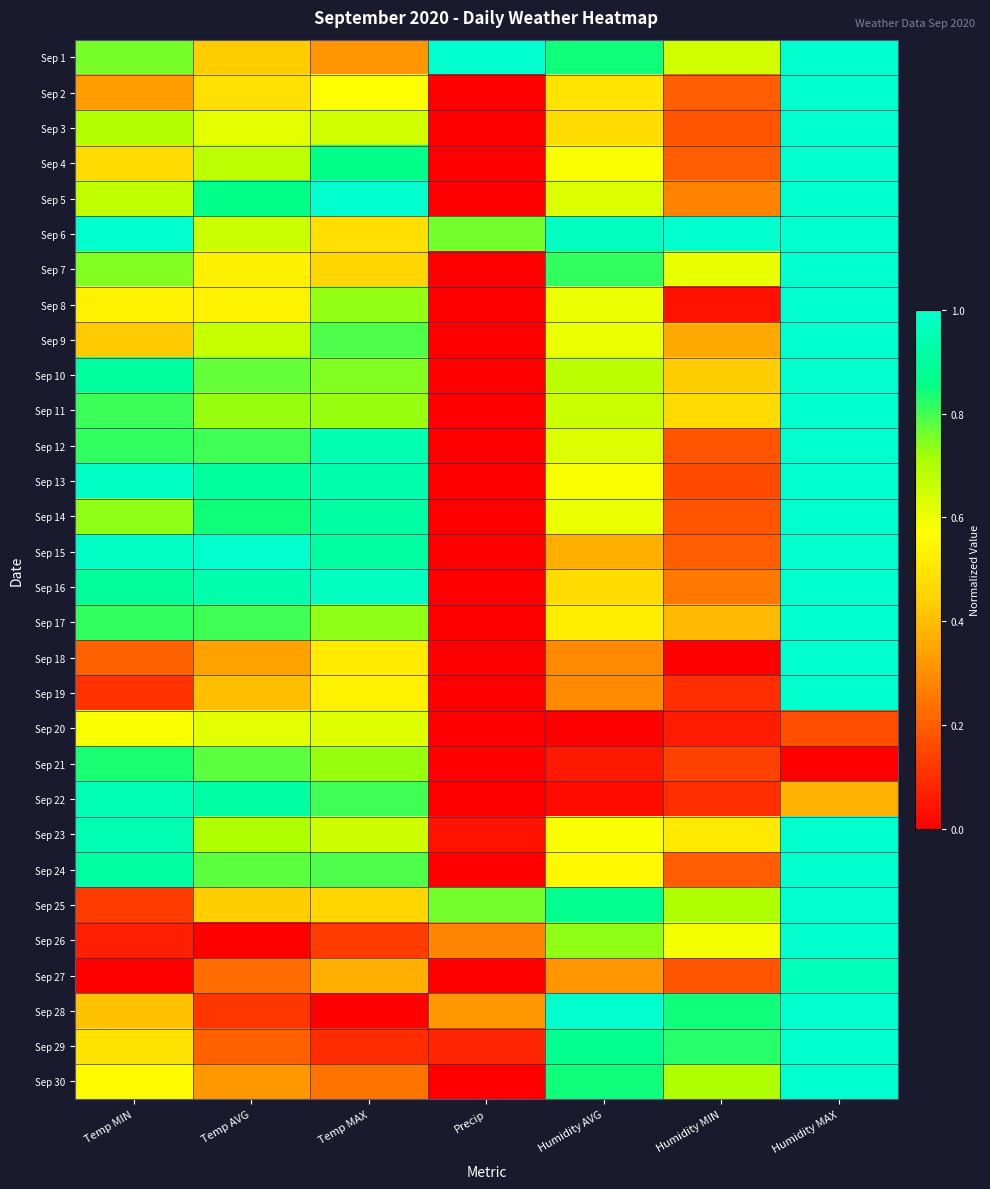

Reading left to right, what are all the values shown in this chart?

Sep 1: Temp MIN=0.8	Temp AVG=0.4	Temp MAX=0.3	Precip=1.0	Humidity AVG=0.8	Humidity MIN=0.6	Humidity MAX=1.0
Sep 2: Temp MIN=0.3	Temp AVG=0.5	Temp MAX=0.6	Precip=0.0	Humidity AVG=0.5	Humidity MIN=0.2	Humidity MAX=1.0
Sep 3: Temp MIN=0.7	Temp AVG=0.6	Temp MAX=0.6	Precip=0.0	Humidity AVG=0.5	Humidity MIN=0.2	Humidity MAX=1.0
Sep 4: Temp MIN=0.5	Temp AVG=0.7	Temp MAX=0.9	Precip=0.0	Humidity AVG=0.6	Humidity MIN=0.2	Humidity MAX=1.0
Sep 5: Temp MIN=0.7	Temp AVG=0.9	Temp MAX=1.0	Precip=0.0	Humidity AVG=0.6	Humidity MIN=0.3	Humidity MAX=1.0
Sep 6: Temp MIN=1.0	Temp AVG=0.7	Temp MAX=0.5	Precip=0.8	Humidity AVG=1.0	Humidity MIN=1.0	Humidity MAX=1.0
Sep 7: Temp MIN=0.7	Temp AVG=0.5	Temp MAX=0.5	Precip=0.0	Humidity AVG=0.8	Humidity MIN=0.6	Humidity MAX=1.0
Sep 8: Temp MIN=0.5	Temp AVG=0.5	Temp MAX=0.7	Precip=0.0	Humidity AVG=0.6	Humidity MIN=0.0	Humidity MAX=1.0
Sep 9: Temp MIN=0.4	Temp AVG=0.7	Temp MAX=0.8	Precip=0.0	Humidity AVG=0.6	Humidity MIN=0.4	Humidity MAX=1.0
Sep 10: Temp MIN=0.9	Temp AVG=0.8	Temp MAX=0.7	Precip=0.0	Humidity AVG=0.7	Humidity MIN=0.4	Humidity MAX=1.0
Sep 11: Temp MIN=0.8	Temp AVG=0.7	Temp MAX=0.7	Precip=0.0	Humidity AVG=0.7	Humidity MIN=0.5	Humidity MAX=1.0
Sep 12: Temp MIN=0.8	Temp AVG=0.8	Temp MAX=0.9	Precip=0.0	Humidity AVG=0.6	Humidity MIN=0.2	Humidity MAX=1.0
Sep 13: Temp MIN=1.0	Temp AVG=0.9	Temp MAX=0.9	Precip=0.0	Humidity AVG=0.6	Humidity MIN=0.2	Humidity MAX=1.0
Sep 14: Temp MIN=0.7	Temp AVG=0.8	Temp MAX=0.9	Precip=0.0	Humidity AVG=0.6	Humidity MIN=0.2	Humidity MAX=1.0
Sep 15: Temp MIN=1.0	Temp AVG=1.0	Temp MAX=0.9	Precip=0.0	Humidity AVG=0.4	Humidity MIN=0.2	Humidity MAX=1.0
Sep 16: Temp MIN=0.9	Temp AVG=0.9	Temp MAX=1.0	Precip=0.0	Humidity AVG=0.5	Humidity MIN=0.3	Humidity MAX=1.0
Sep 17: Temp MIN=0.8	Temp AVG=0.8	Temp MAX=0.7	Precip=0.0	Humidity AVG=0.5	Humidity MIN=0.4	Humidity MAX=1.0
Sep 18: Temp MIN=0.2	Temp AVG=0.3	Temp MAX=0.5	Precip=0.0	Humidity AVG=0.3	Humidity MIN=0.0	Humidity MAX=1.0
Sep 19: Temp MIN=0.1	Temp AVG=0.4	Temp MAX=0.5	Precip=0.0	Humidity AVG=0.3	Humidity MIN=0.1	Humidity MAX=1.0
Sep 20: Temp MIN=0.6	Temp AVG=0.6	Temp MAX=0.6	Precip=0.0	Humidity AVG=0.0	Humidity MIN=0.1	Humidity MAX=0.2
Sep 21: Temp MIN=0.8	Temp AVG=0.8	Temp MAX=0.7	Precip=0.0	Humidity AVG=0.1	Humidity MIN=0.1	Humidity MAX=0.0
Sep 22: Temp MIN=1.0	Temp AVG=0.9	Temp MAX=0.8	Precip=0.0	Humidity AVG=0.0	Humidity MIN=0.1	Humidity MAX=0.4
Sep 23: Temp MIN=0.9	Temp AVG=0.7	Temp MAX=0.7	Precip=0.0	Humidity AVG=0.6	Humidity MIN=0.5	Humidity MAX=1.0
Sep 24: Temp MIN=0.9	Temp AVG=0.8	Temp MAX=0.8	Precip=0.0	Humidity AVG=0.6	Humidity MIN=0.2	Humidity MAX=1.0
Sep 25: Temp MIN=0.1	Temp AVG=0.4	Temp MAX=0.5	Precip=0.8	Humidity AVG=0.9	Humidity MIN=0.7	Humidity MAX=1.0
Sep 26: Temp MIN=0.1	Temp AVG=0.0	Temp MAX=0.1	Precip=0.3	Humidity AVG=0.7	Humidity MIN=0.6	Humidity MAX=1.0
Sep 27: Temp MIN=0.0	Temp AVG=0.2	Temp MAX=0.4	Precip=0.0	Humidity AVG=0.3	Humidity MIN=0.2	Humidity MAX=1.0
Sep 28: Temp MIN=0.4	Temp AVG=0.1	Temp MAX=0.0	Precip=0.3	Humidity AVG=1.0	Humidity MIN=0.8	Humidity MAX=1.0
Sep 29: Temp MIN=0.5	Temp AVG=0.2	Temp MAX=0.1	Precip=0.1	Humidity AVG=0.9	Humidity MIN=0.8	Humidity MAX=1.0
Sep 30: Temp MIN=0.6	Temp AVG=0.3	Temp MAX=0.2	Precip=0.0	Humidity AVG=0.8	Humidity MIN=0.7	Humidity MAX=1.0